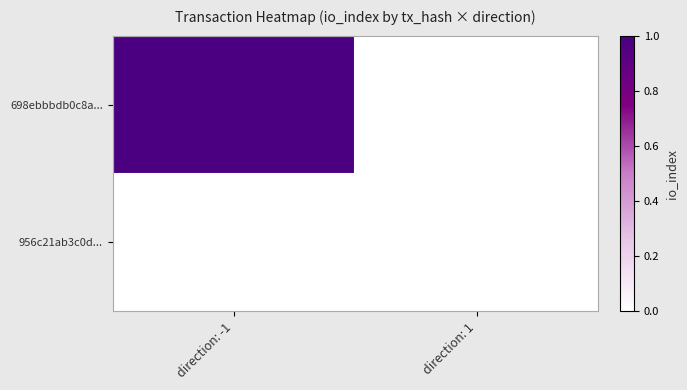

The value of 698ebbbdb0c8a... at direction: 1 is 0. True or false?

True